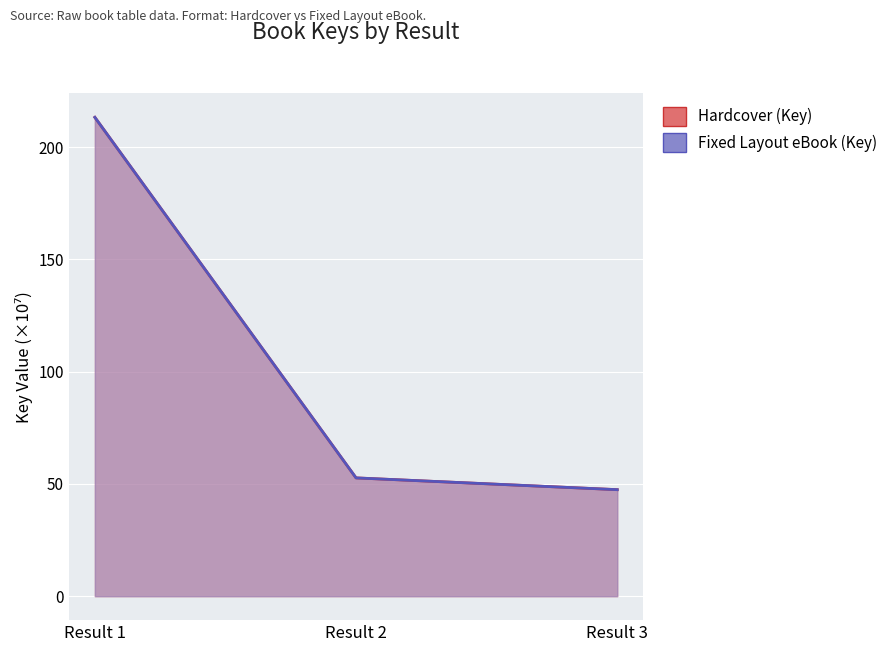

The Hardcover (Key) series shows 28.6 at Result 3. True or false?

False